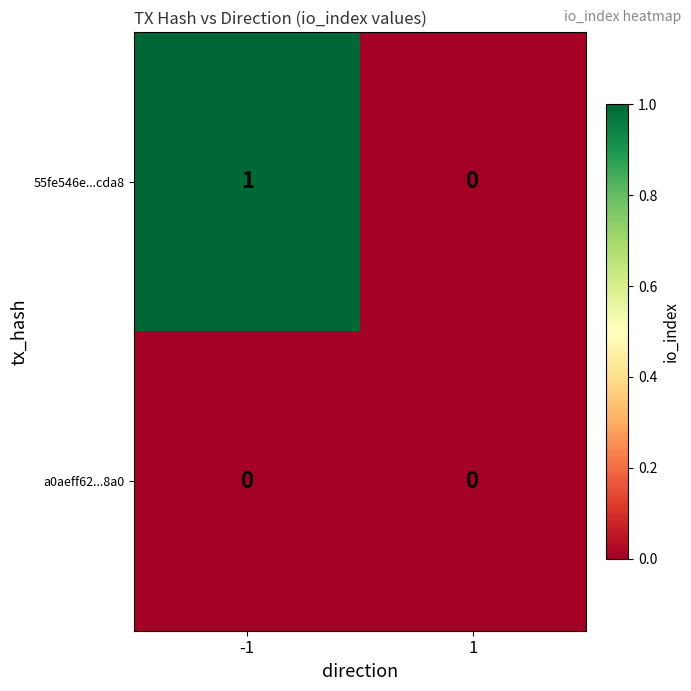

Which series has the largest total across all categories?

55fe546e...cda8